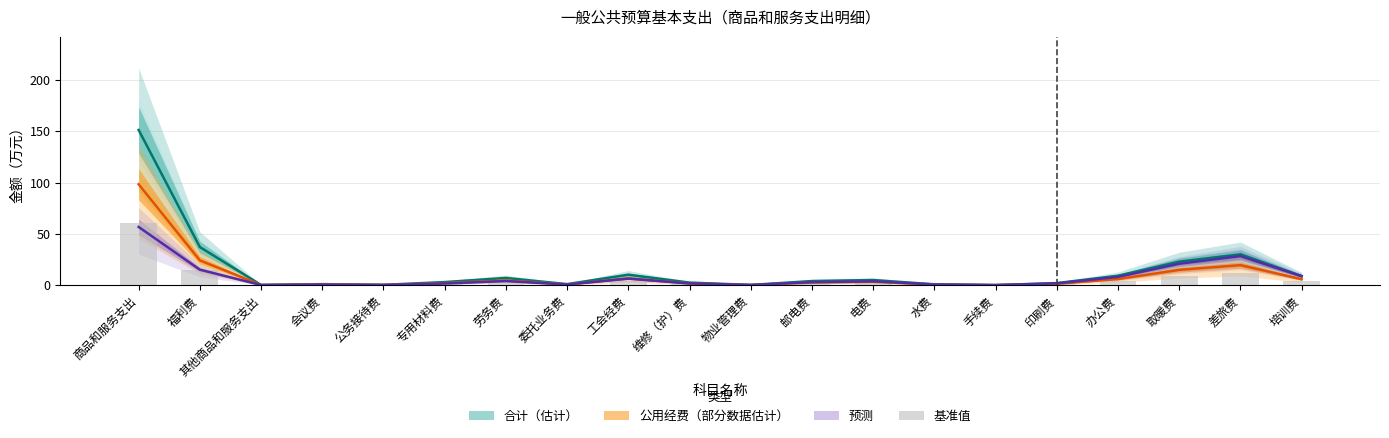

List the labels in order of value, smallest first.

手续费, 其他商品和服务支出, 物业管理费, 公务接待费, 水费, 会议费, 委托业务费, 印刷费, 维修（护）费, 专用材料费, 邮电费, 电费, 劳务费, 培训费, 办公费, 工会经费, 取暖费, 差旅费, 福利费, 商品和服务支出